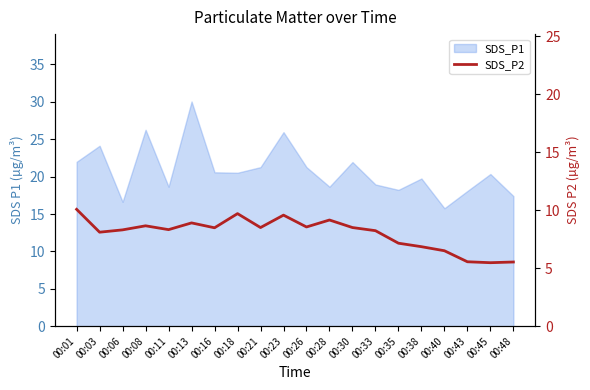

What is the minimum value shown in the chart?

5.5